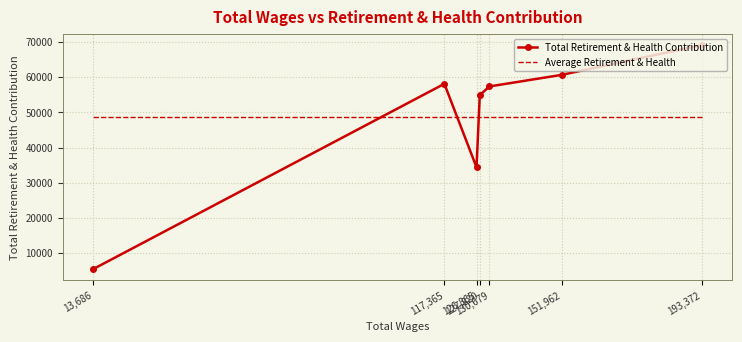

Count the number of data series in this chart.

2